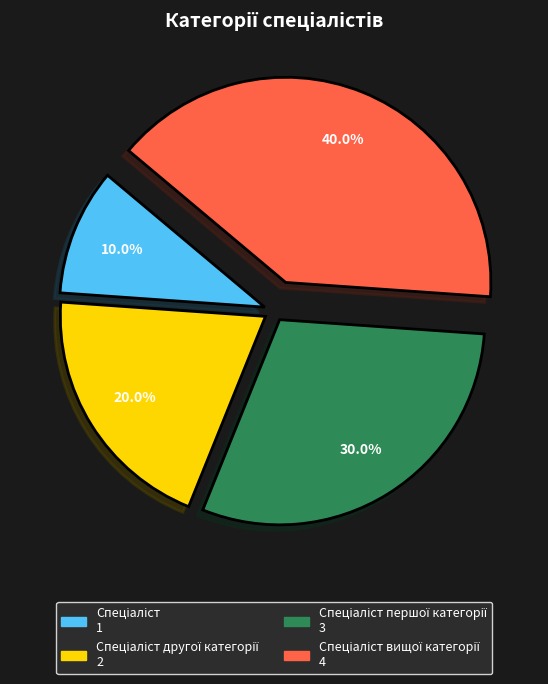

How many slices are in this pie chart?

4